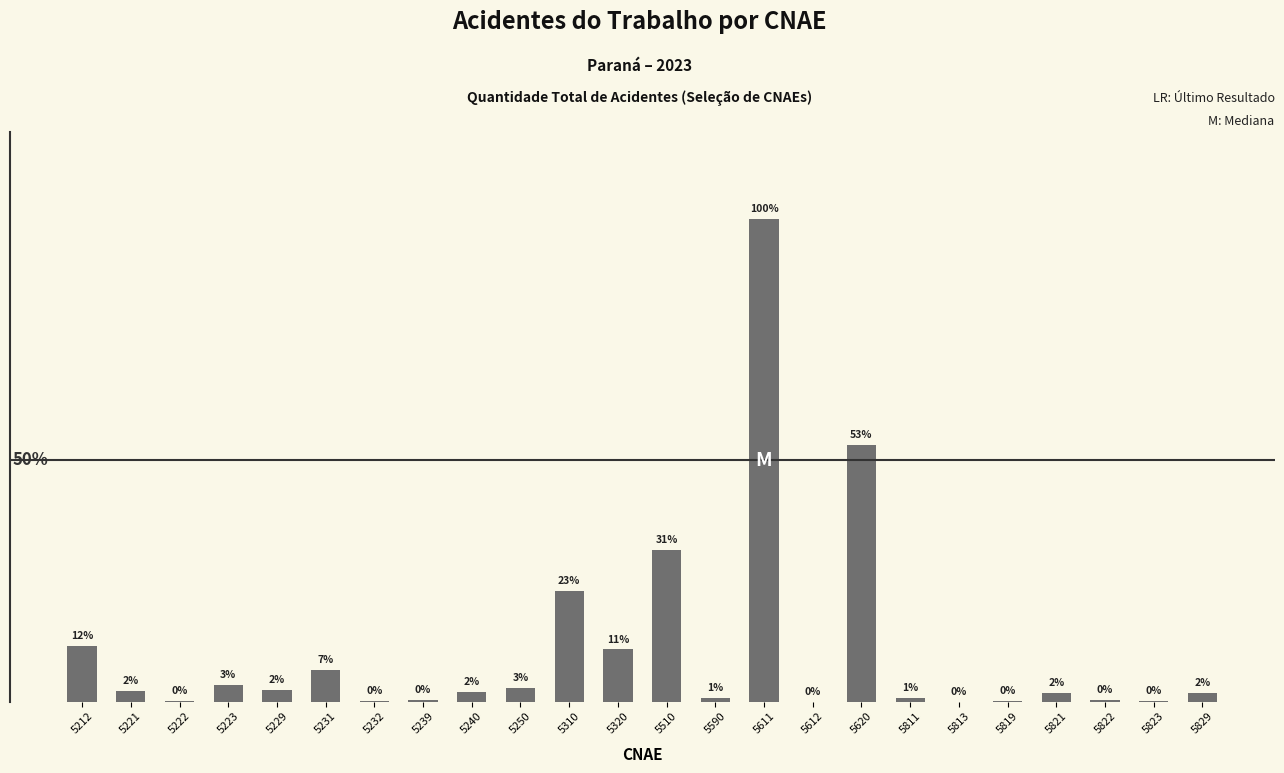

Reading left to right, transcribe all the data shown in this chart.

5212=128	5221=25	5222=1	5223=38	5229=27	5231=72	5232=1	5239=3	5240=22	5250=31	5310=253	5320=119	5510=346	5590=8	5611=1104	5612=0	5620=587	5811=8	5813=0	5819=2	5821=20	5822=3	5823=1	5829=19